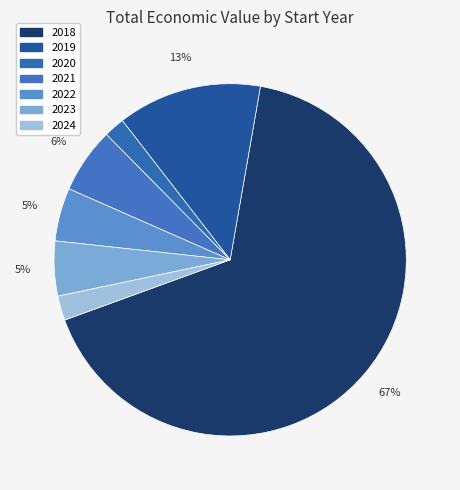

How many slices are in this pie chart?

7